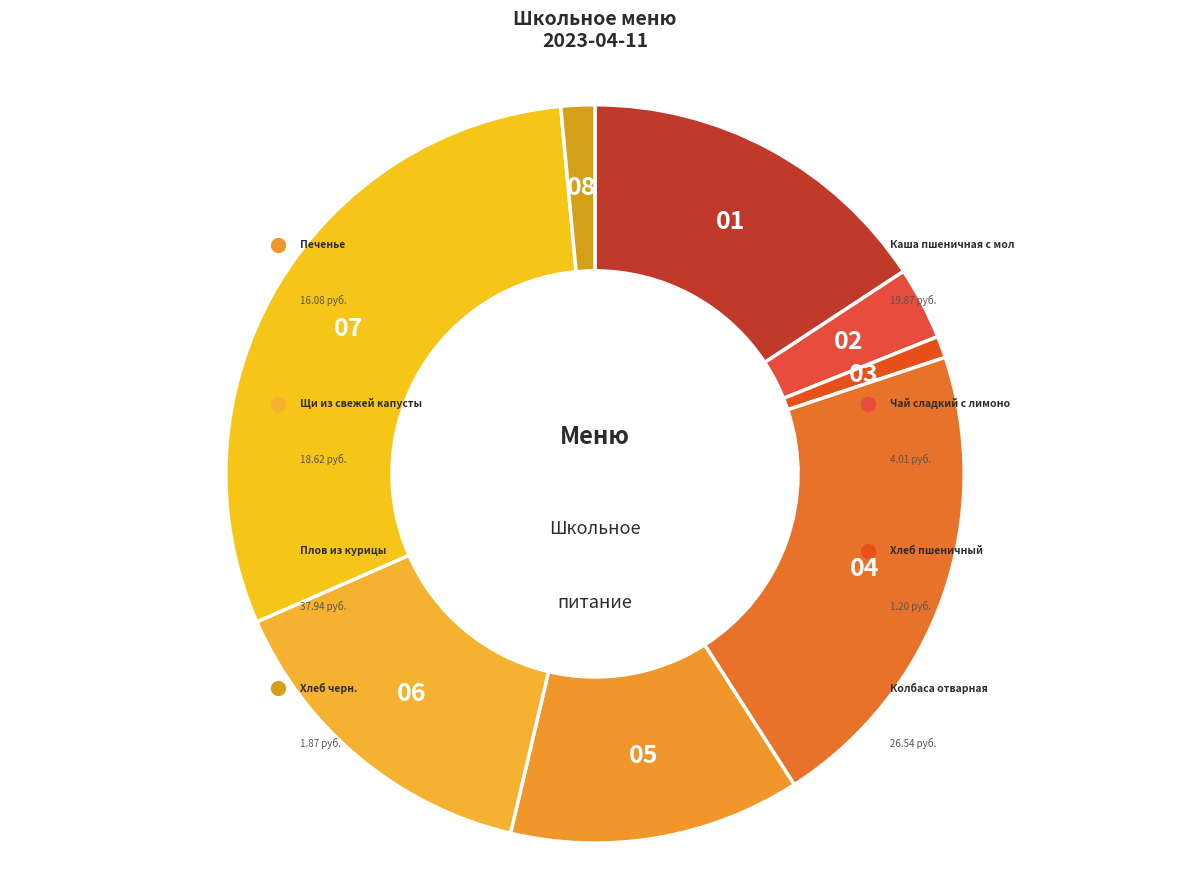

How many segments does this pie chart have?

8